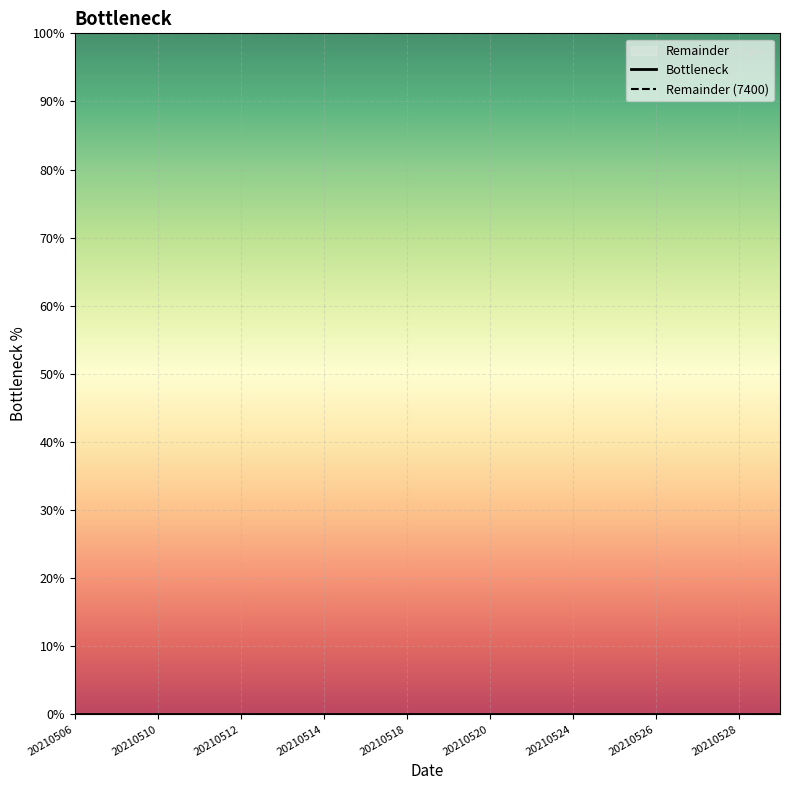

Where is Bottleneck nearest to the value 0?

20210506